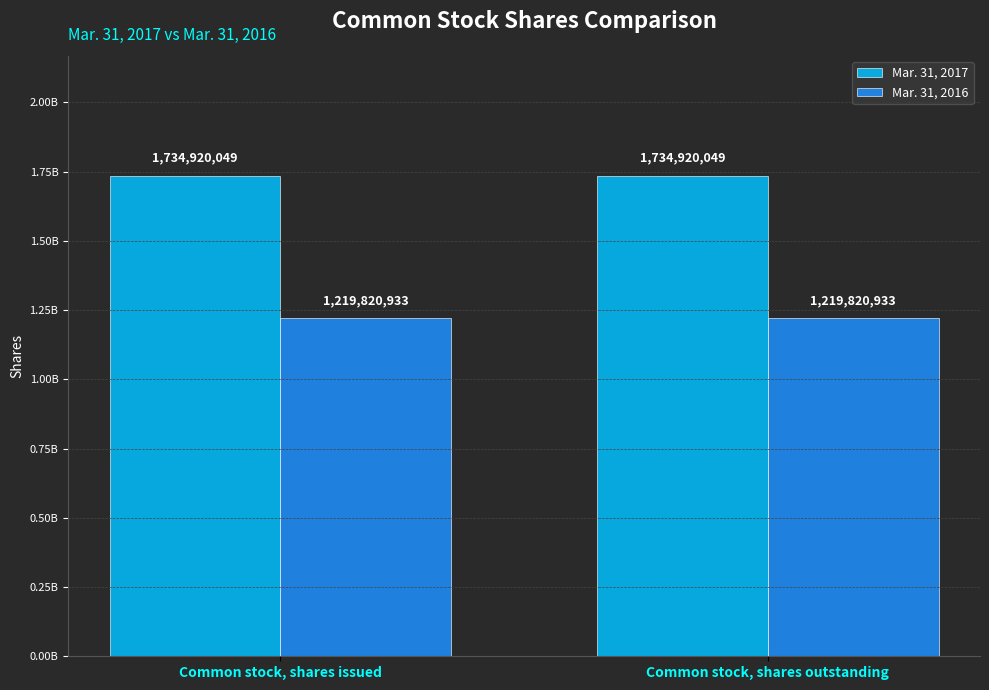

What is the total value across all series at Common stock, shares issued?

2954740982